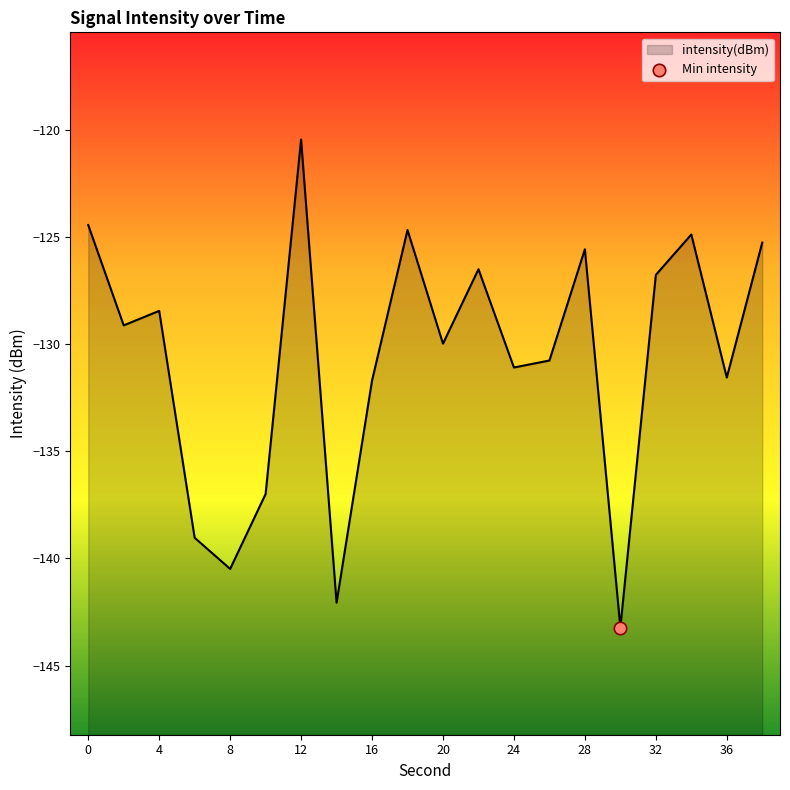

Which has a higher value, 4 or 18?

18